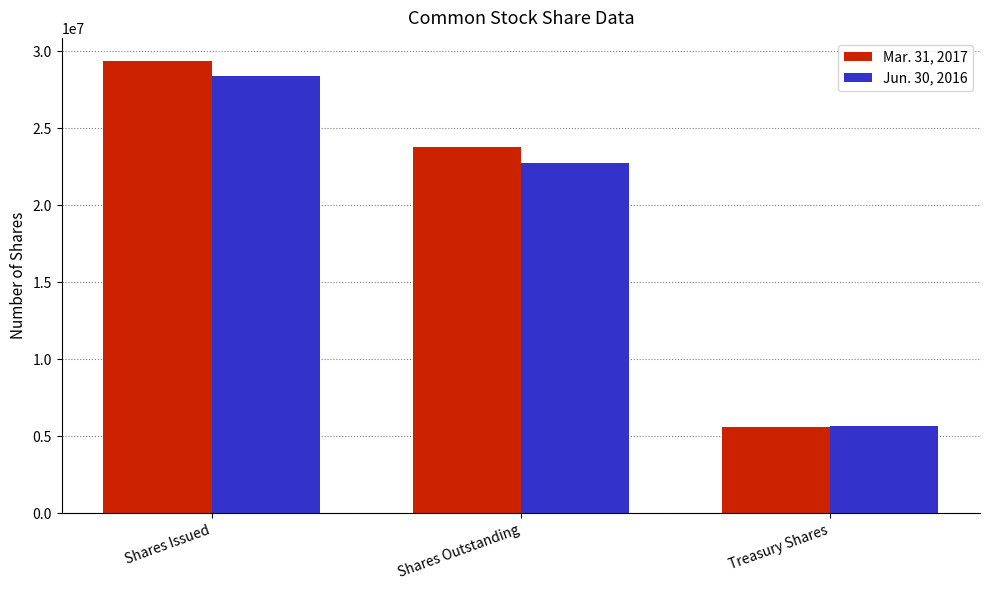

True or false: Jun. 30, 2016 has a value of 7704869 at Treasury Shares.

False